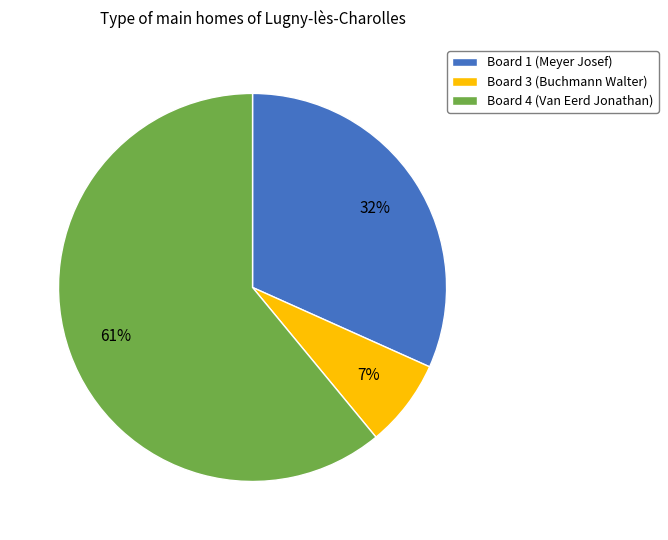

Is there any slice that represents more than half of the pie?

Yes